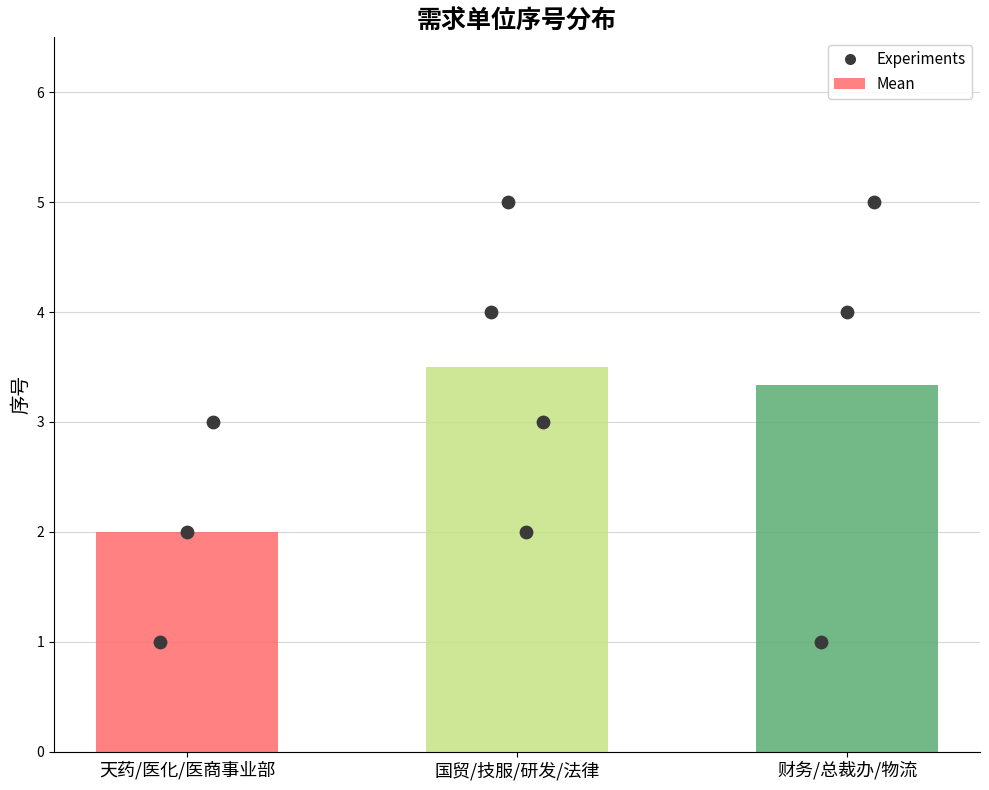

At how many categories does at least one series exceed 1?

3